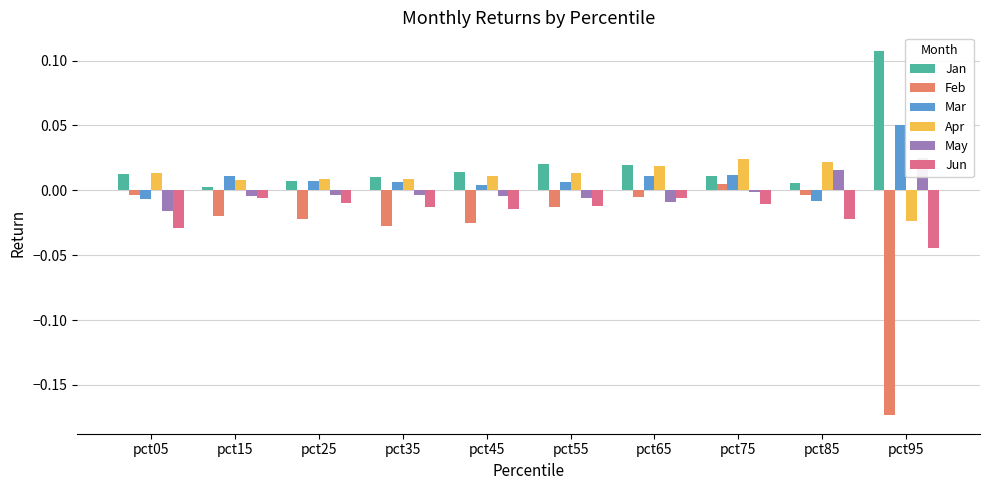

Is it true that Jan equals 0.0 at pct65?

False